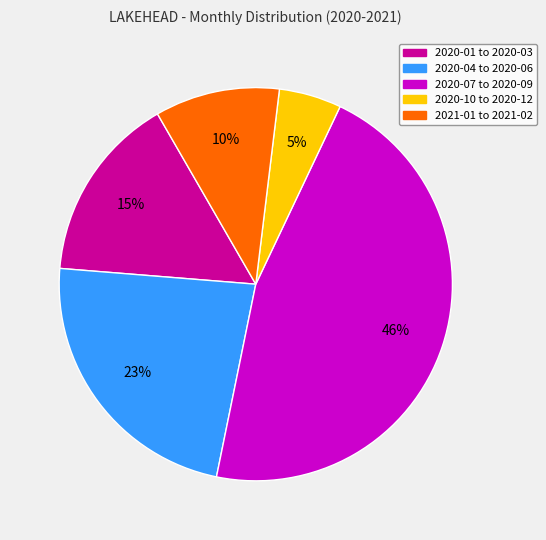

To the nearest percent, what portion does 2020-10 to 2020-12 represent?

5%